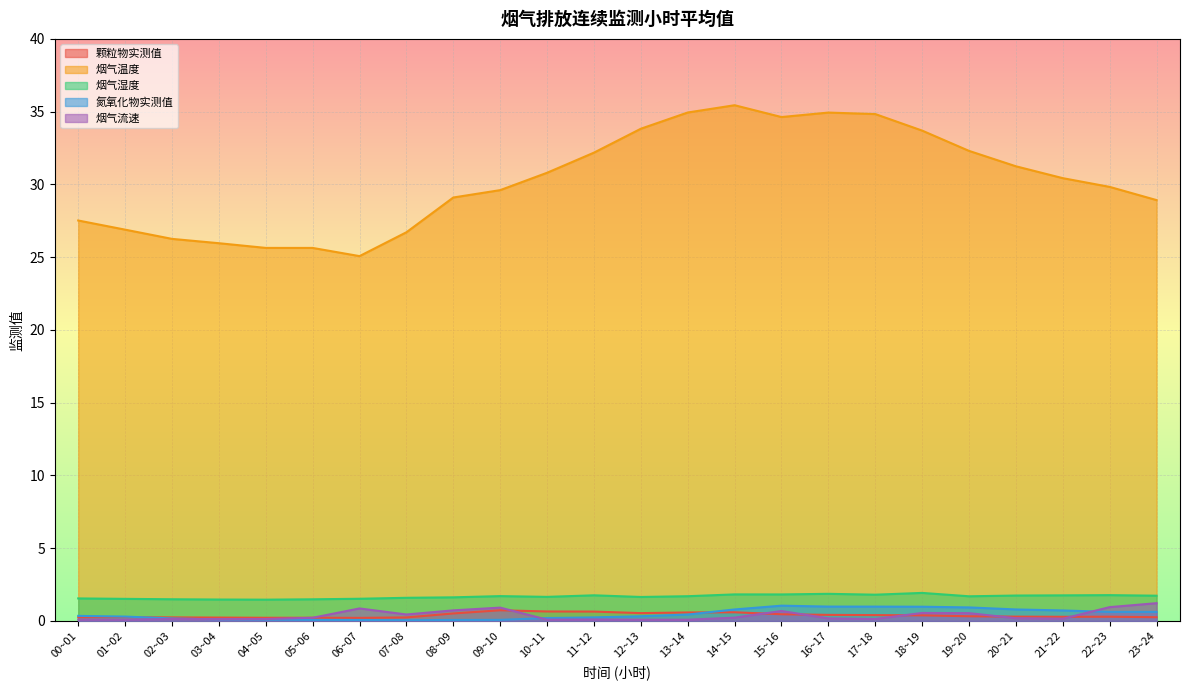

Which series changed the most between 09~10 and 17~18?

烟气温度